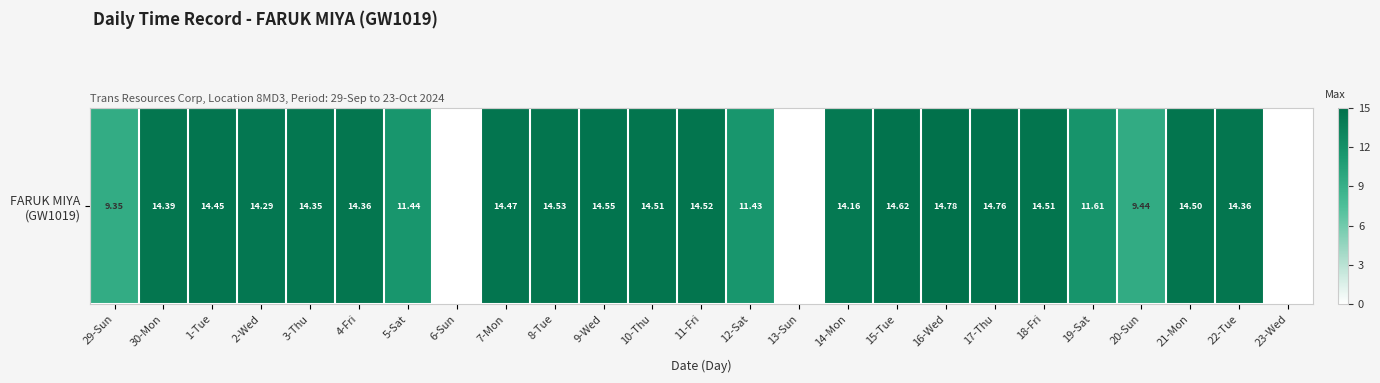

List the labels in order of value, smallest first.

6-Sun, 13-Sun, 23-Wed, 29-Sun, 20-Sun, 12-Sat, 5-Sat, 19-Sat, 14-Mon, 2-Wed, 3-Thu, 4-Fri, 22-Tue, 30-Mon, 1-Tue, 7-Mon, 21-Mon, 10-Thu, 18-Fri, 11-Fri, 8-Tue, 9-Wed, 15-Tue, 17-Thu, 16-Wed